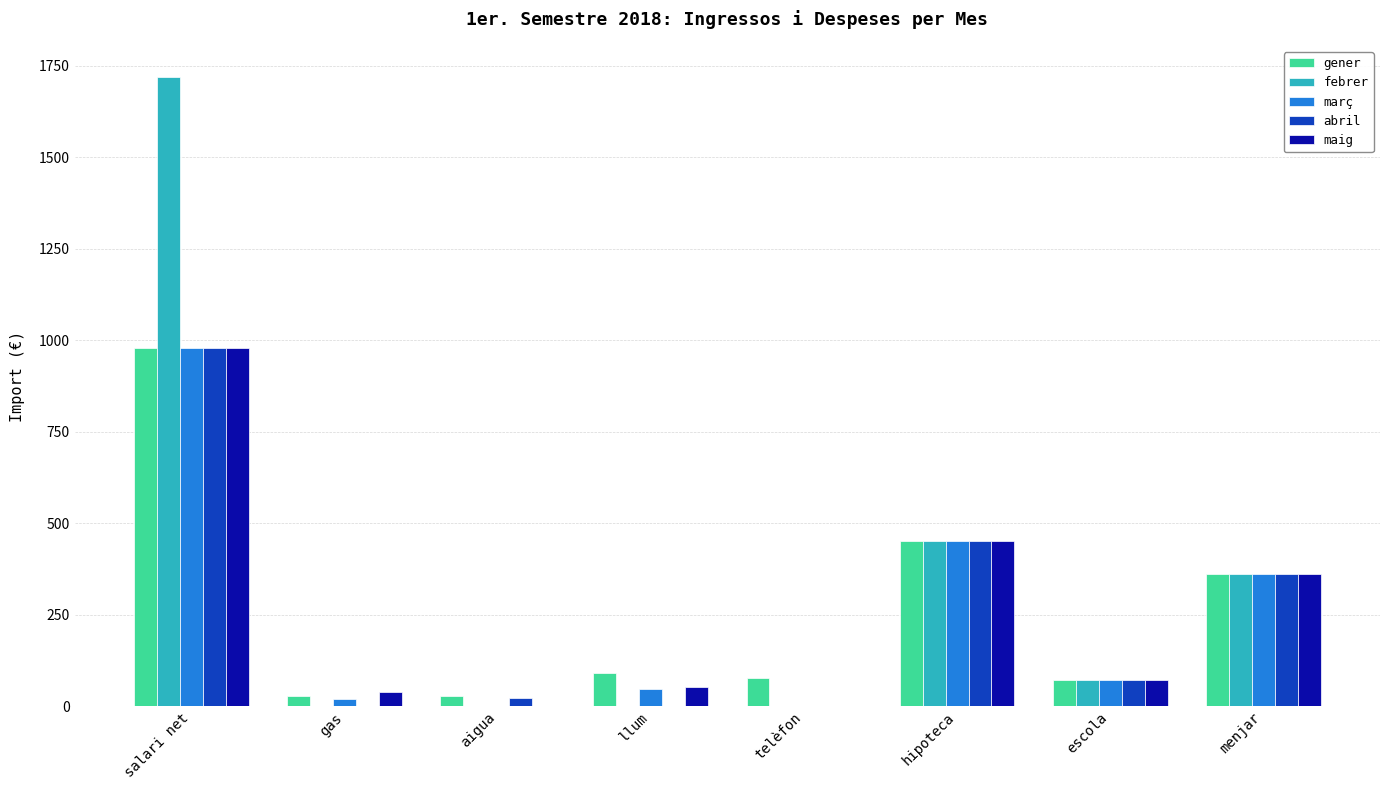

What is the average value of the abril series?

235.5